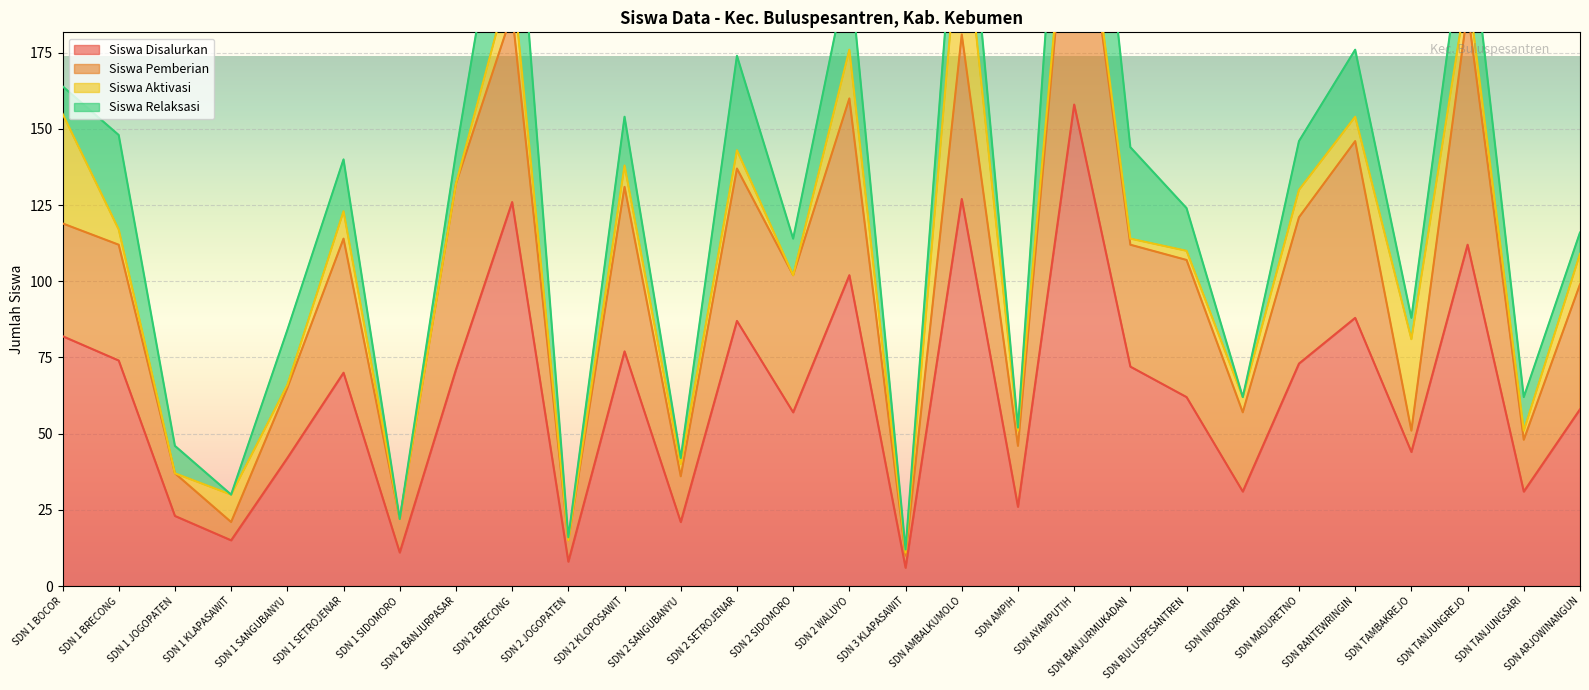

How many lines are shown in the chart?

4